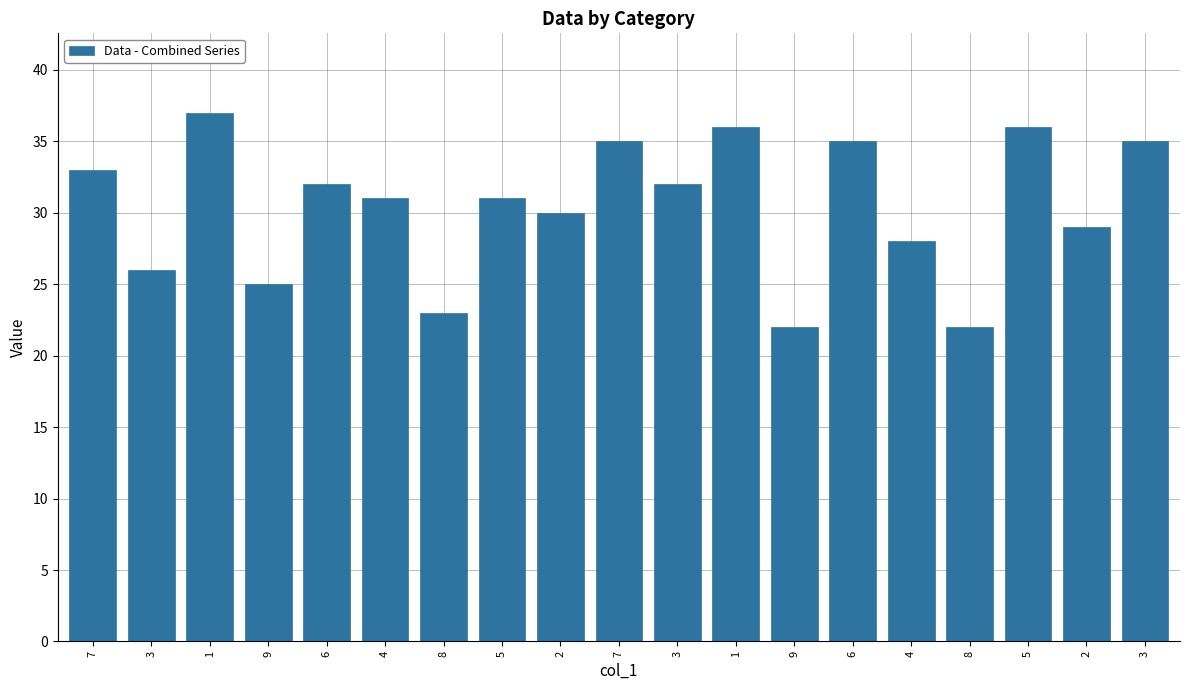

How many categories are shown in the chart?

19